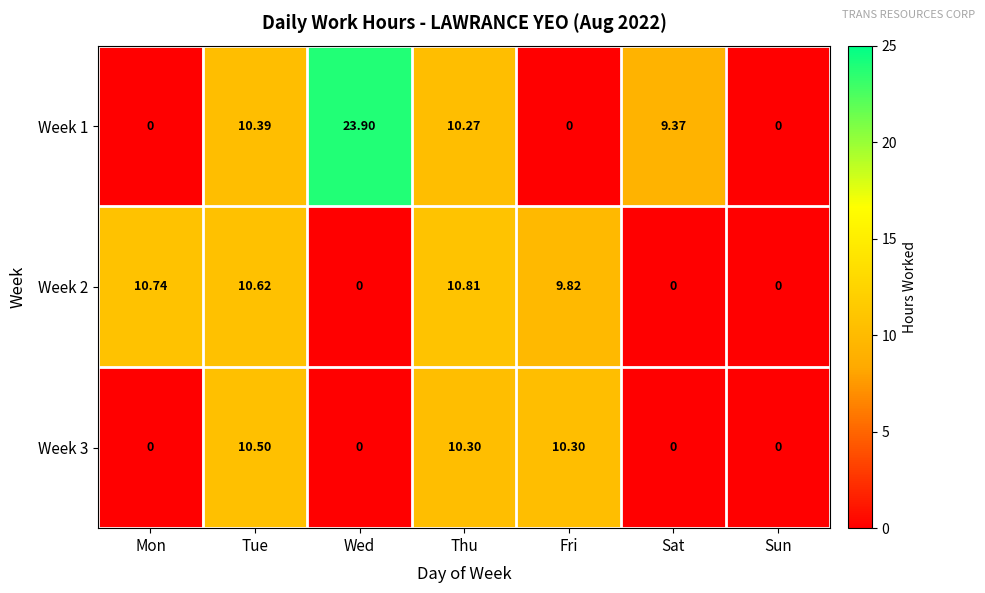

Which label corresponds to the largest value in the chart?

Wed